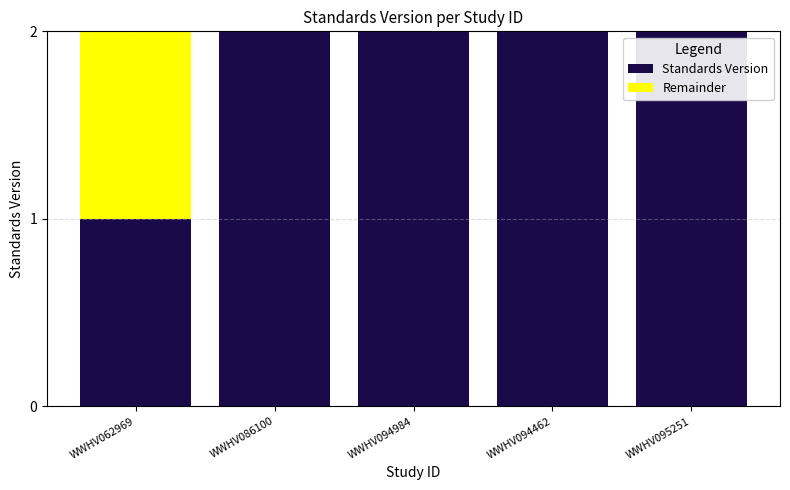

The Standards Version series shows 2 at WWHV094462. True or false?

True